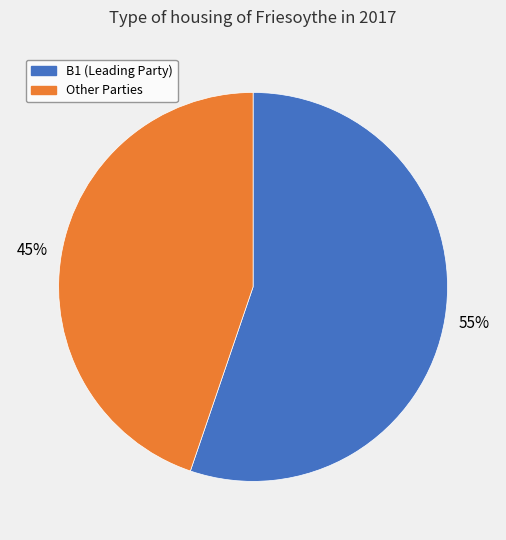

To the nearest percent, what is the average slice percentage?

50%